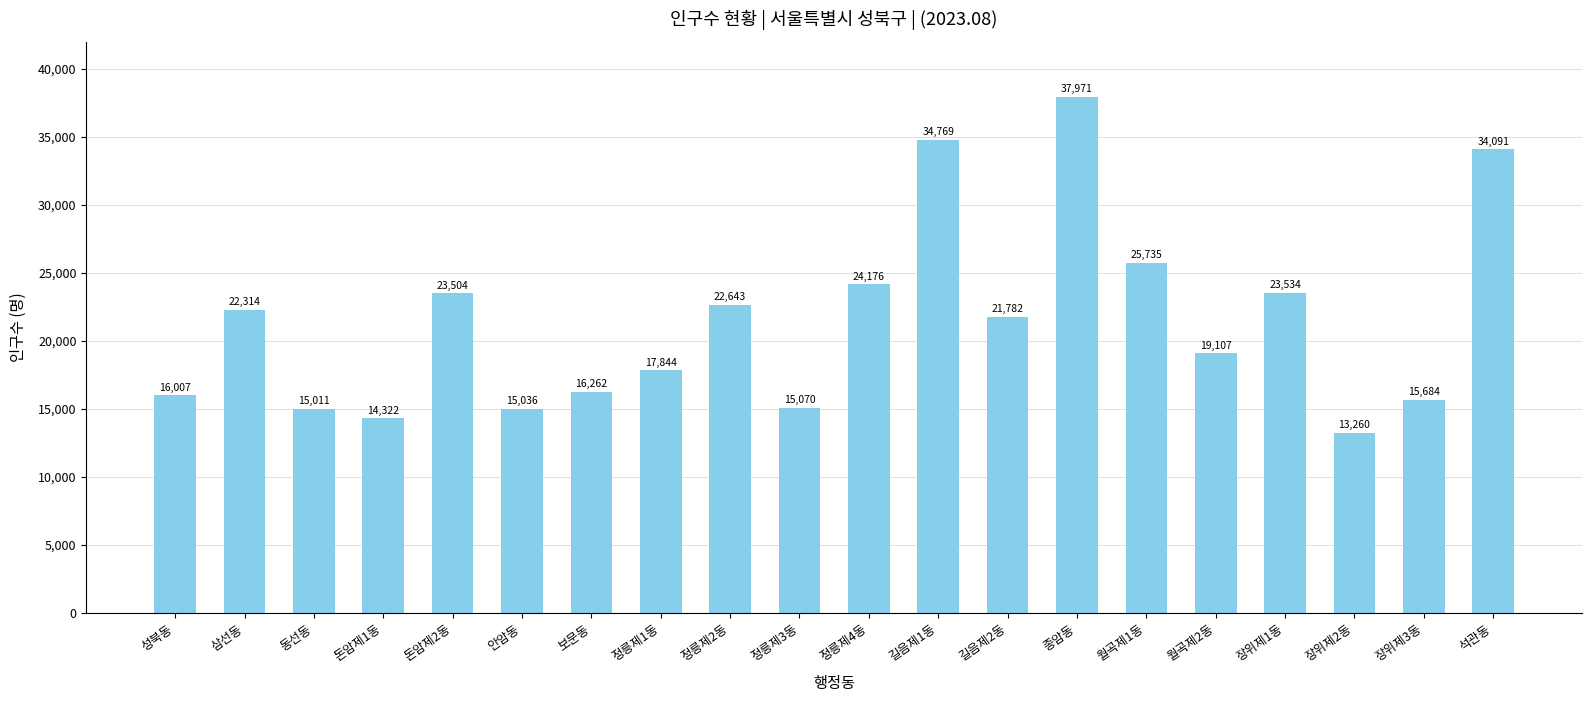

Are the bars horizontal?

No